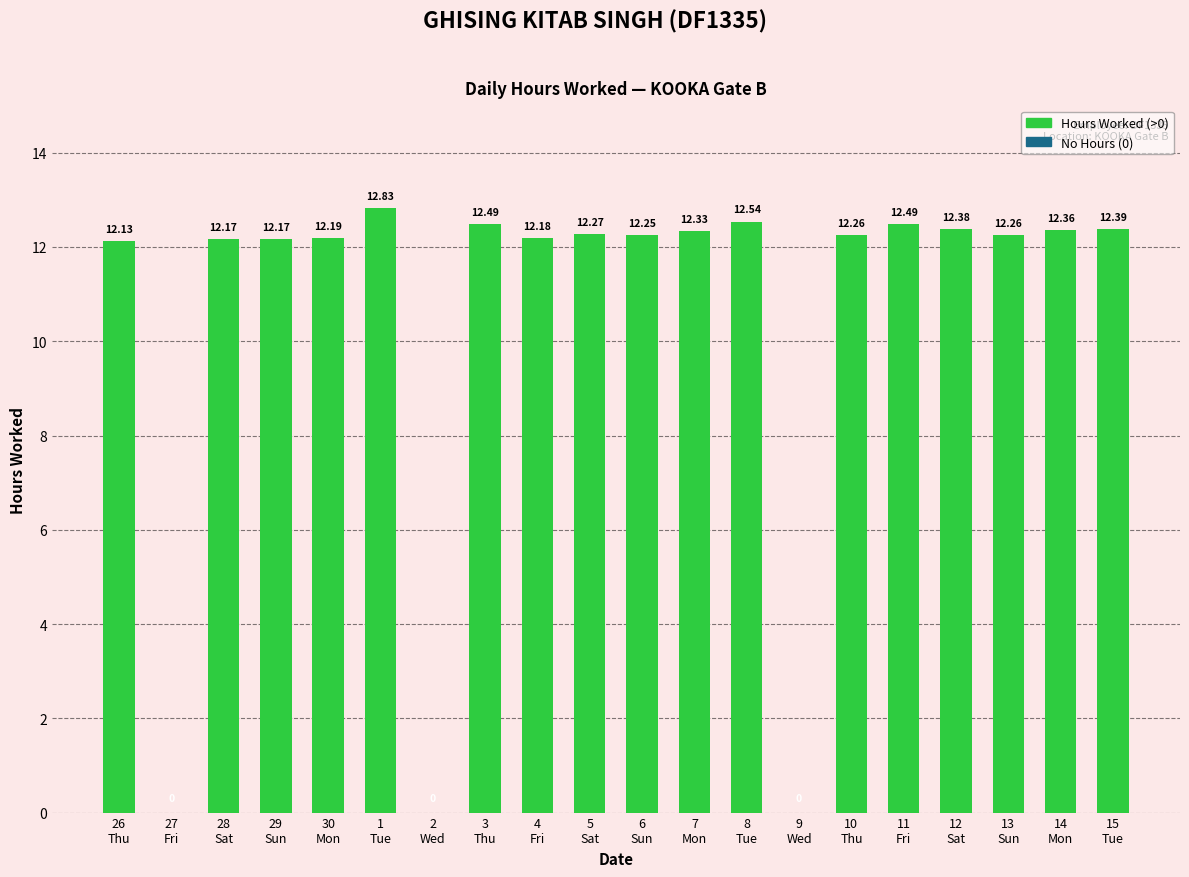

Reading right to left, list all the values displayed in this chart.

12.4	12.4	12.3	12.4	12.5	12.3	0.0	12.5	12.3	12.2	12.3	12.2	12.5	0.0	12.8	12.2	12.2	12.2	0.0	12.1